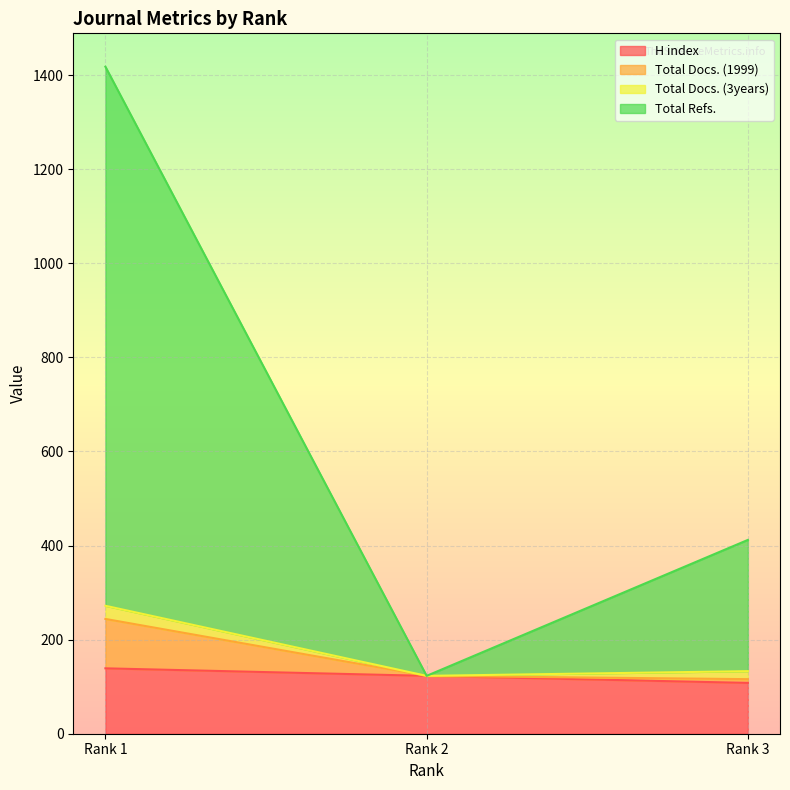

What is the maximum value for H index?

139